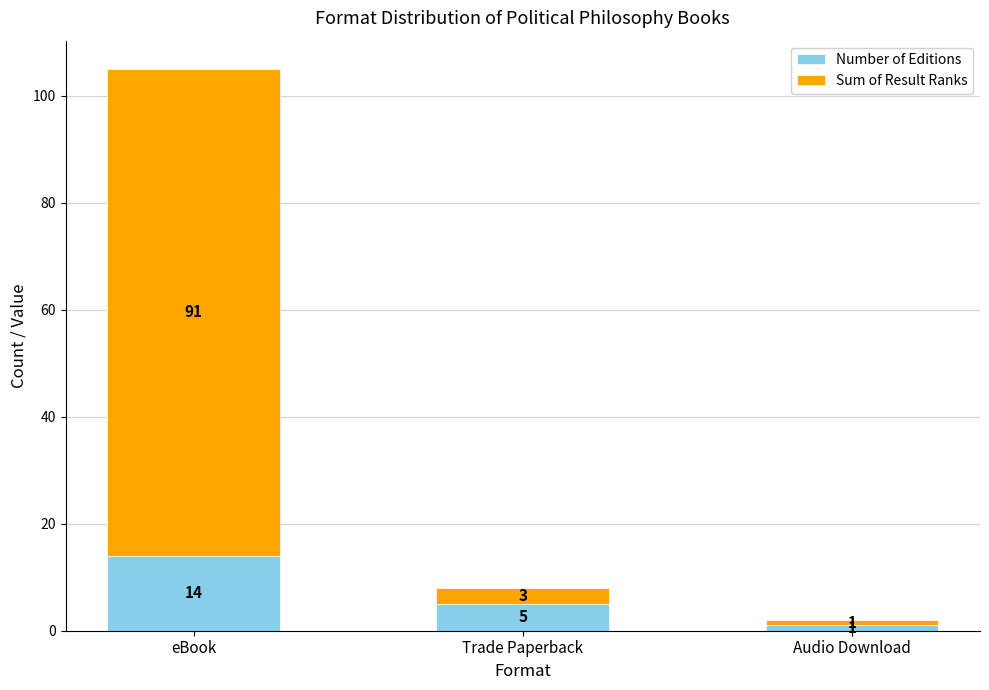

True or false: Number of Editions has a value of 14 at eBook.

True